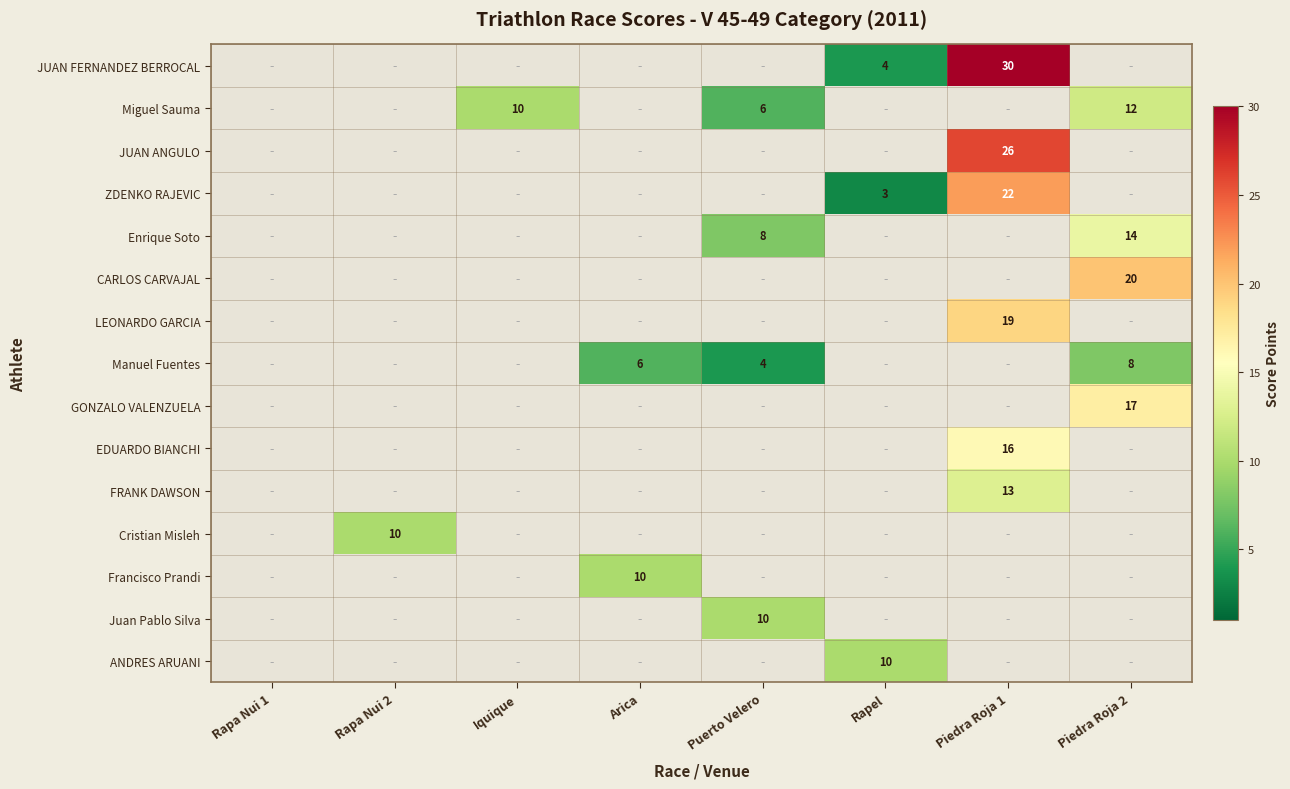

The EDUARDO BIANCHI series shows 3 at Piedra Roja 1. True or false?

False